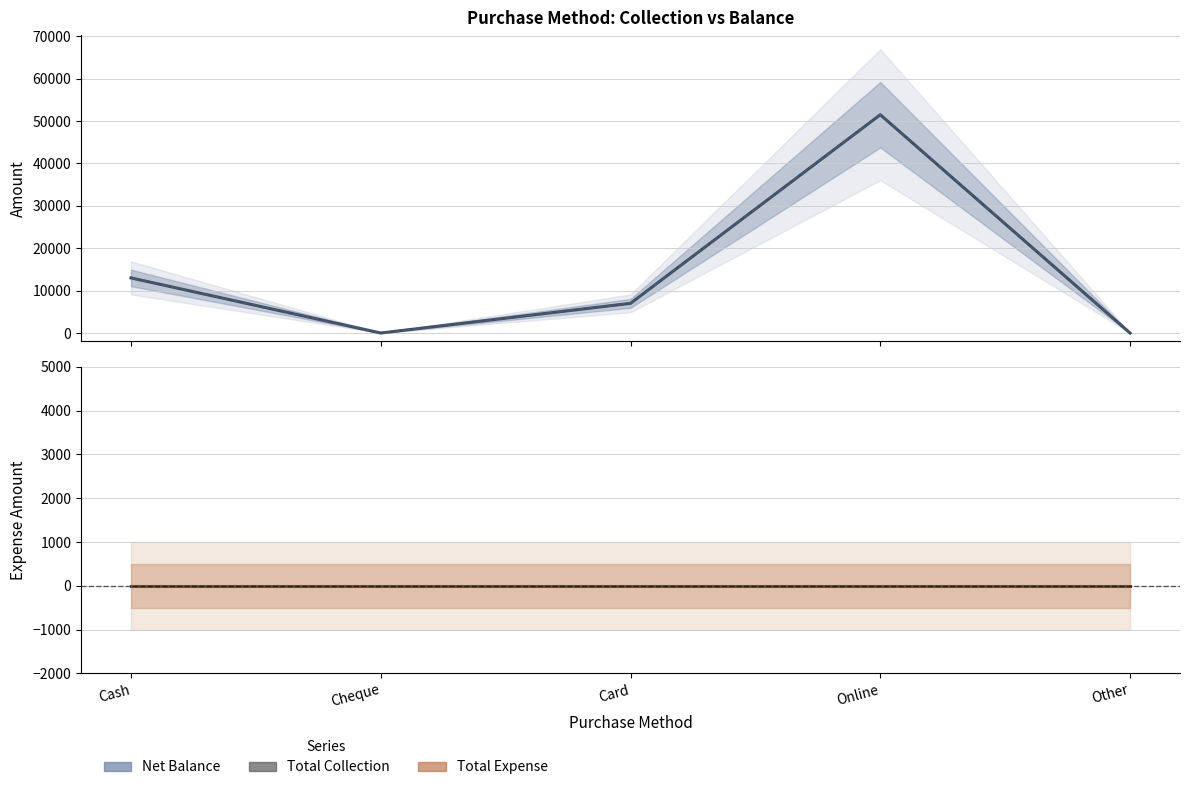

Count the number of data series in this chart.

3